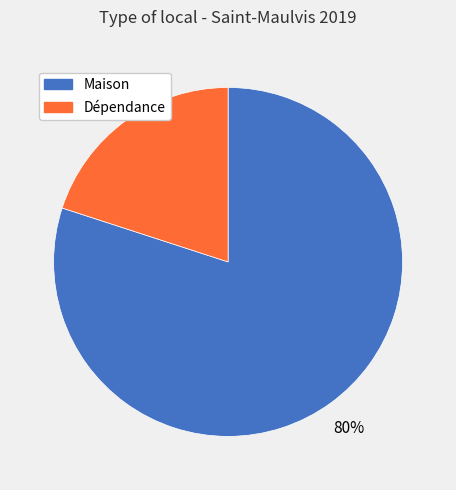

To the nearest percent, what is the difference between the largest and smallest slice percentages?

60%